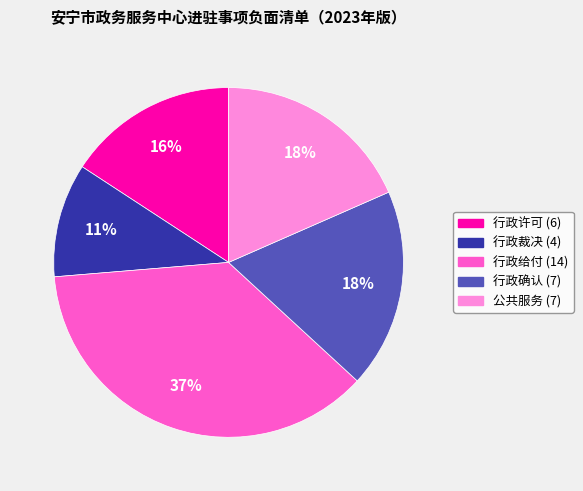

Which category has the smallest portion of the pie?

行政裁决